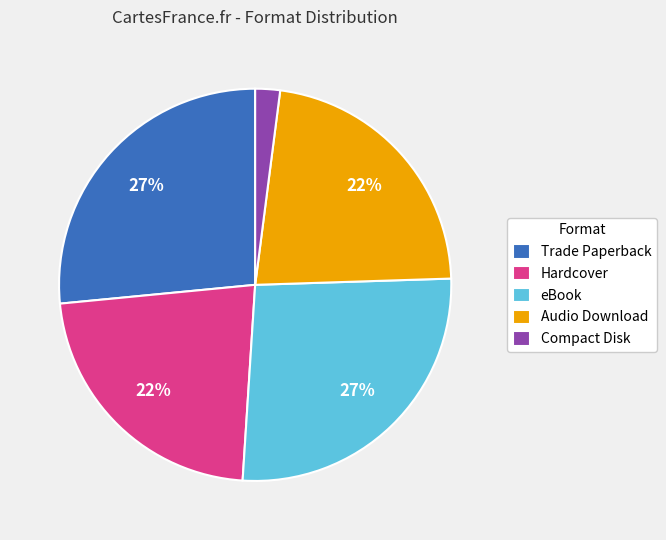

Is Trade Paperback the majority of the pie?

No